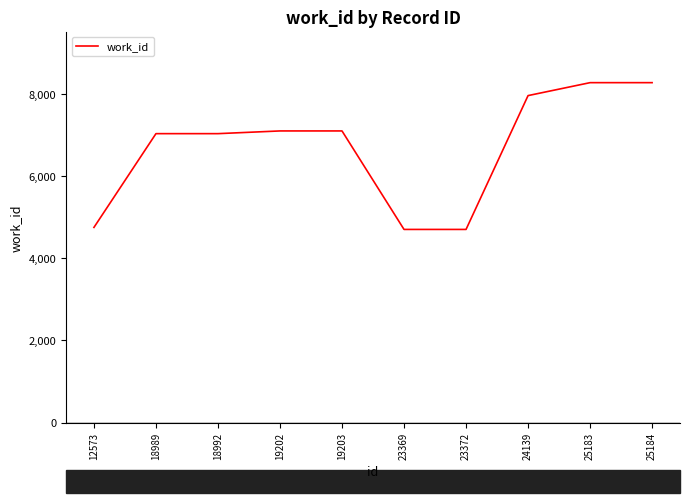

Reading right to left, transcribe all the data shown in this chart.

8274	8274	7959	4702	4702	7099	7099	7033	7033	4751